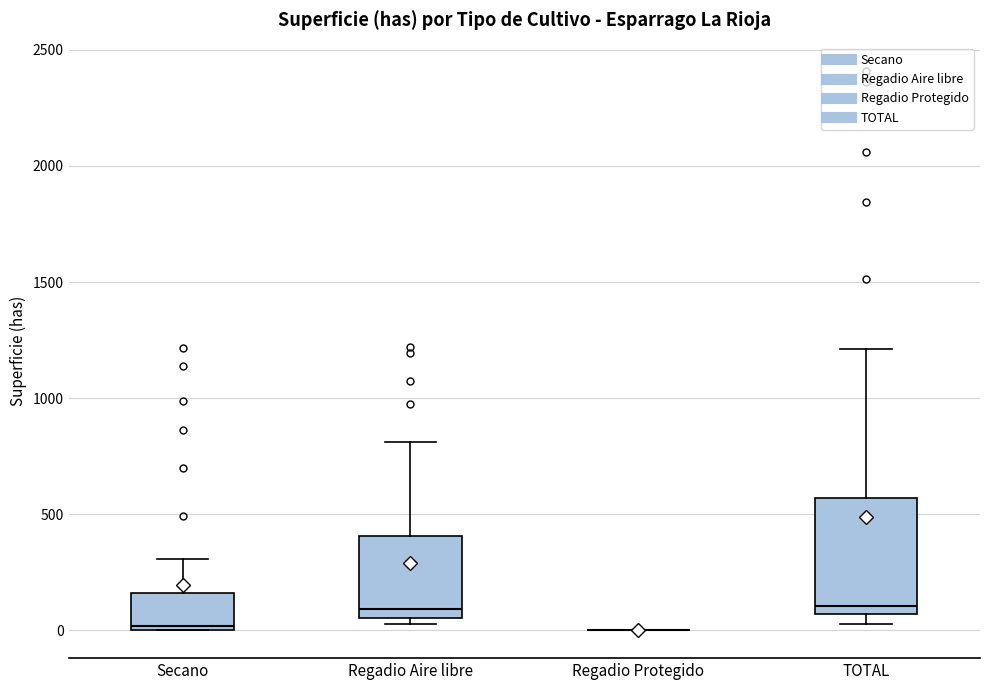

Where is the lower edge of the box for Secano on the y-axis? The values are not printed on the chart, so give them approximately, as read against the axis.

0